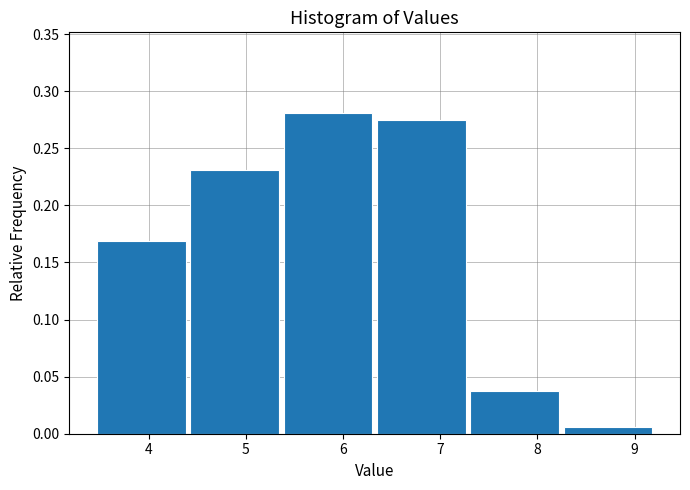

Reading left to right, transcribe this chart: for each bar, give the range it covers on the x-axis and its height. Neither the bar edges nor the heights are printed on the chart, so give them approximately, as read against the axes.

3.47 to 4.43: 0.170
4.43 to 5.39: 0.230
5.39 to 6.35: 0.280
6.35 to 7.31: 0.275
7.31 to 8.27: 0.040
8.27 to 9.23: 0.005